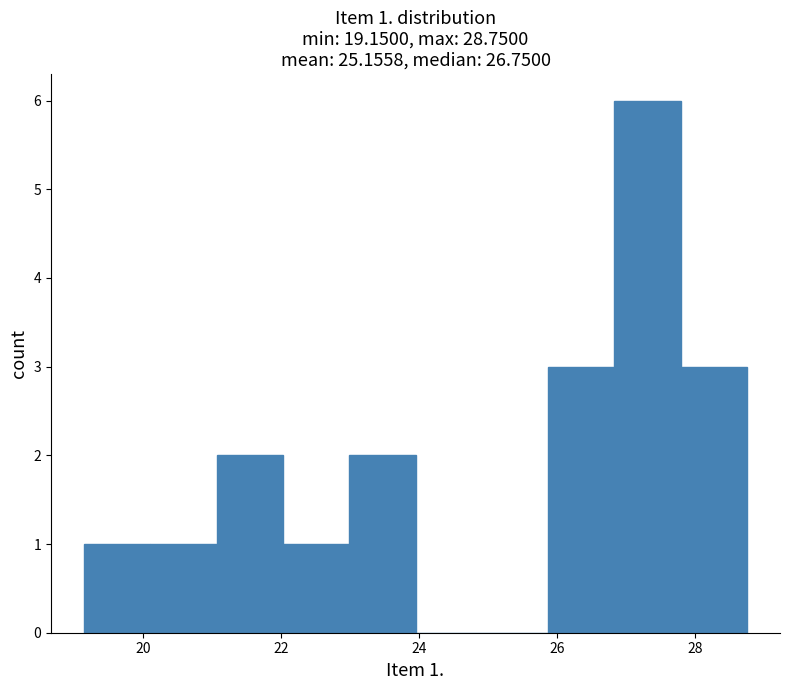

Over which range of the x-axis is the bar tallest?

26.8 to 27.8